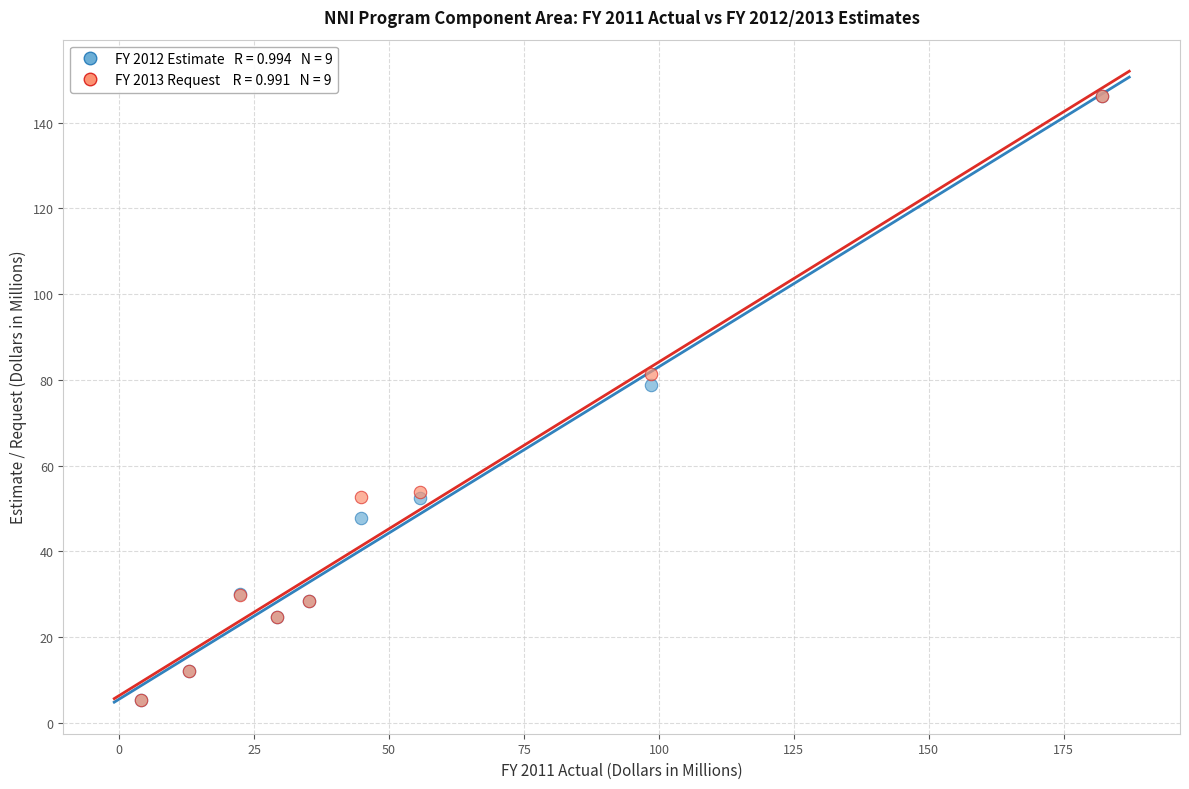

Across all series, what Y value is closest to 75?

78.8